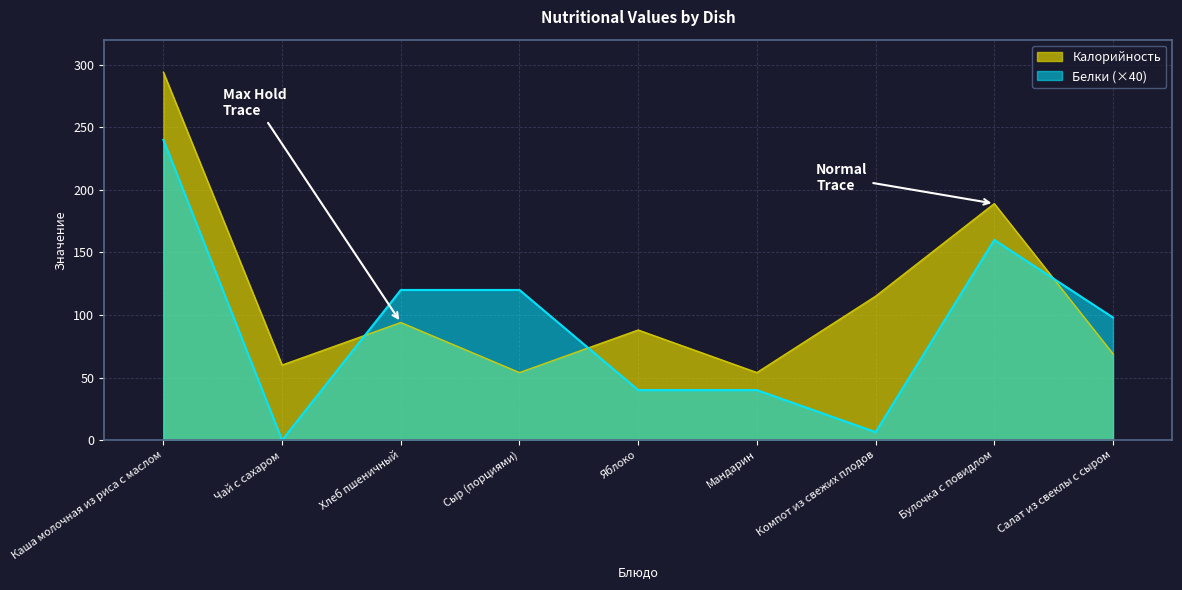

How many values in the Калорийность series are below 88?

4